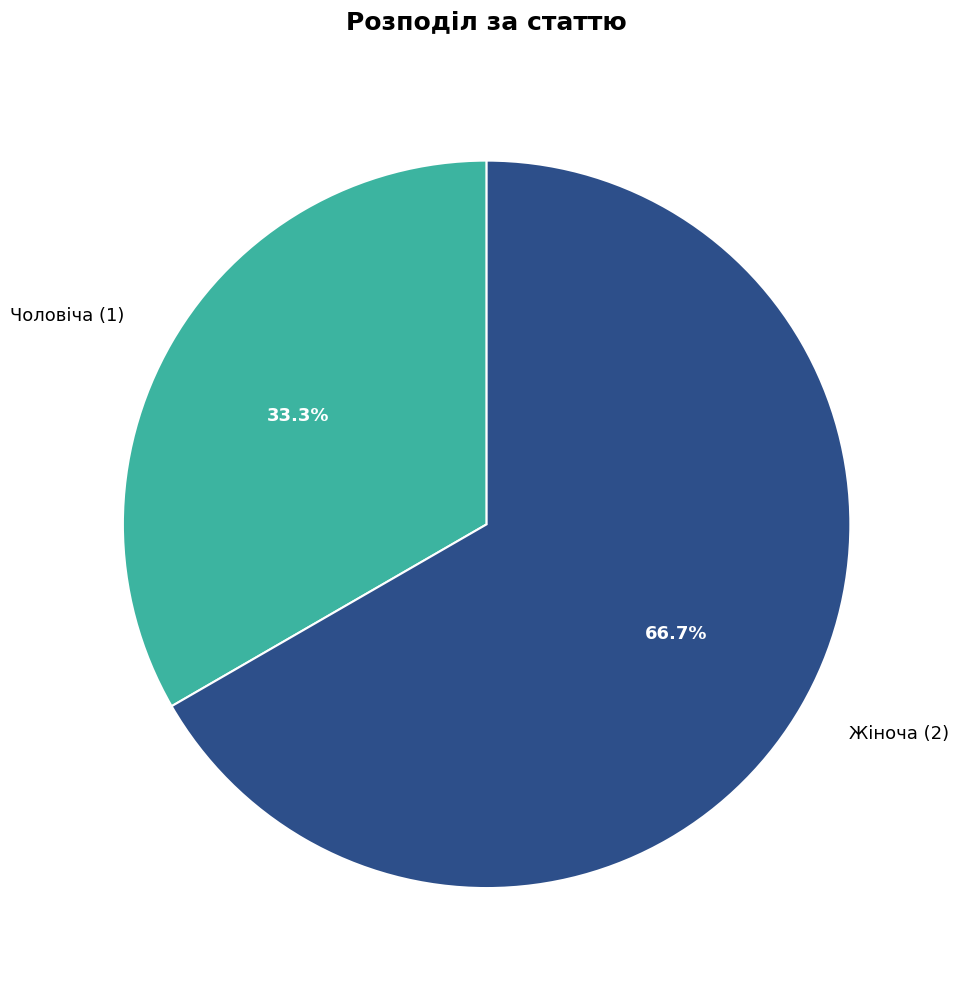

Which slice is the largest?

Жіноча